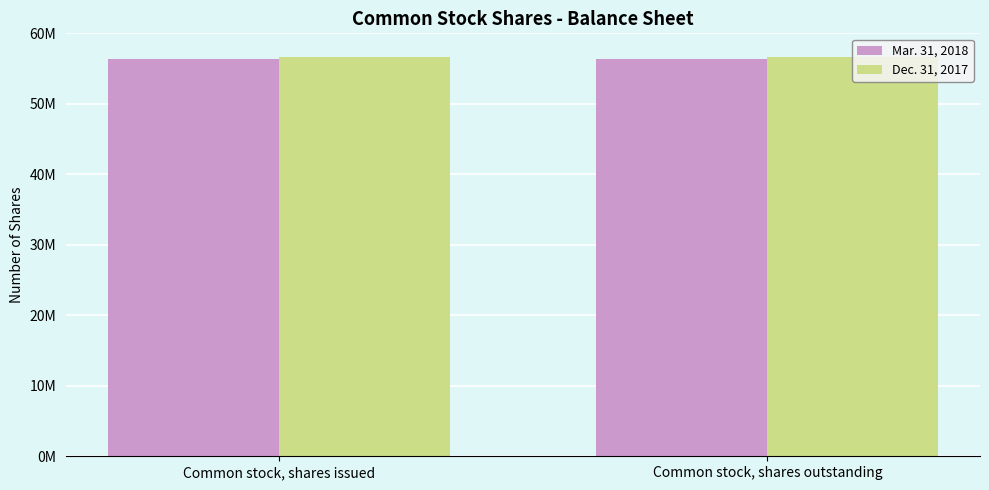

Are the bars grouped side by side (vs. stacked)?

Yes